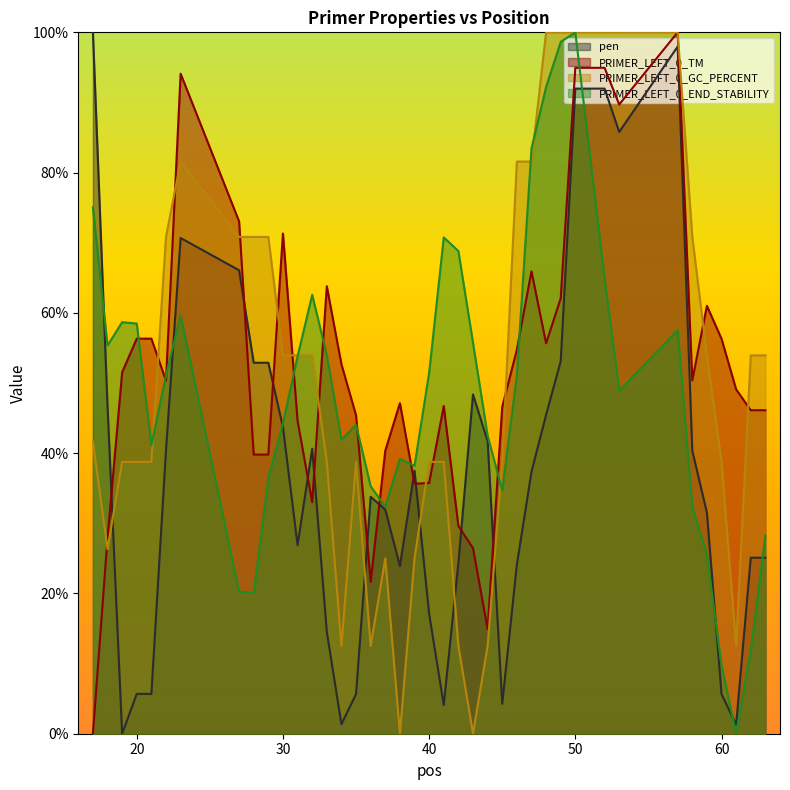

At which category is the sum across all series the highest?

50